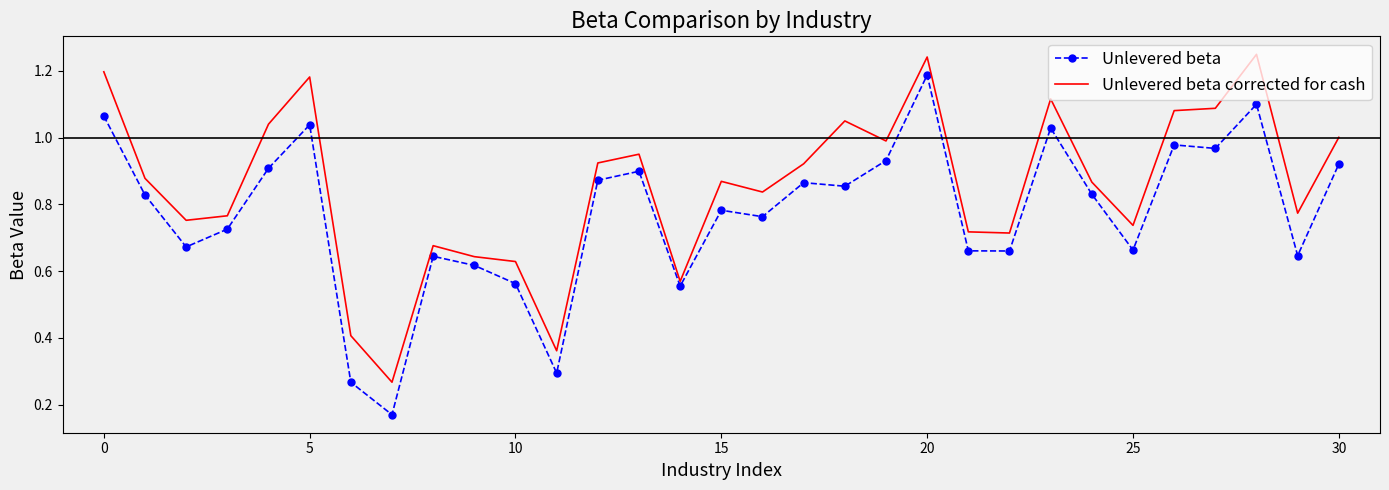

Rank the series by their average value, from lowest to highest.

Unlevered beta, Unlevered beta corrected for cash